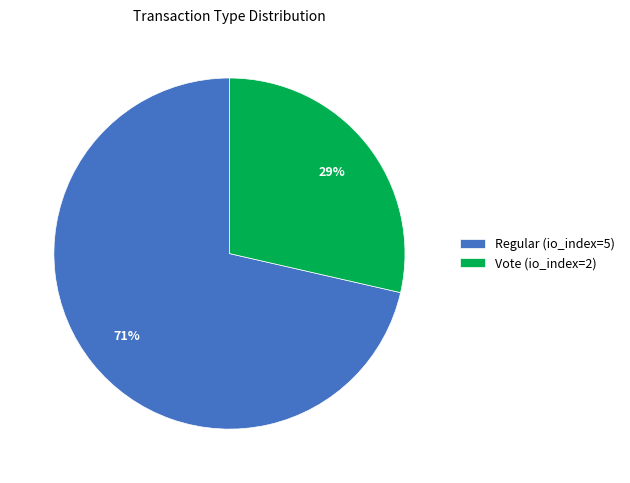

What percentage is the Vote slice, to the nearest percent?

29%